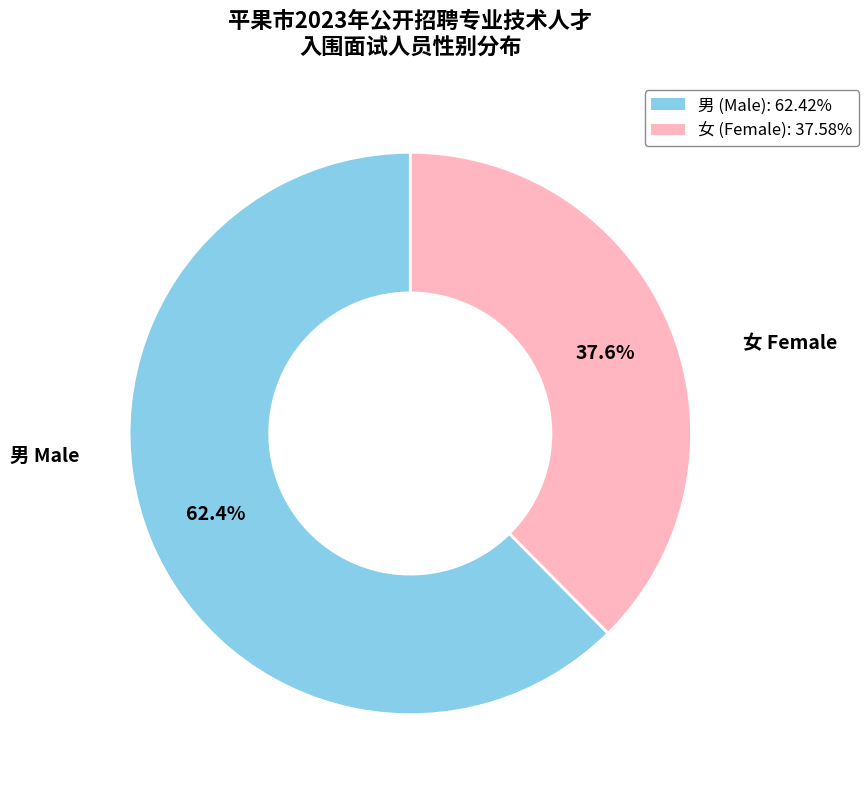

Does any single category account for the majority?

Yes